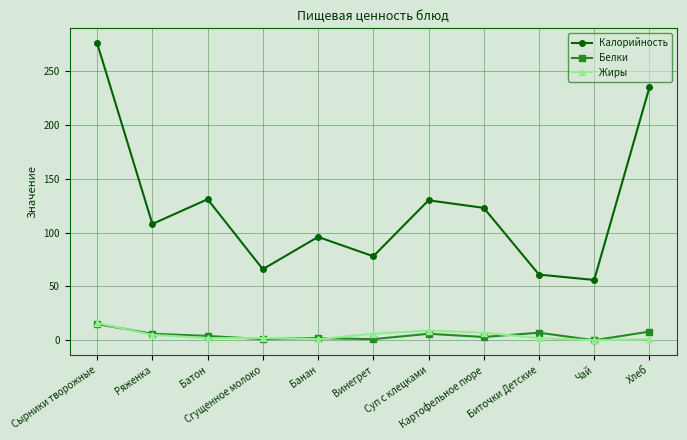

The Калорийность series shows 23 at Банан. True or false?

False